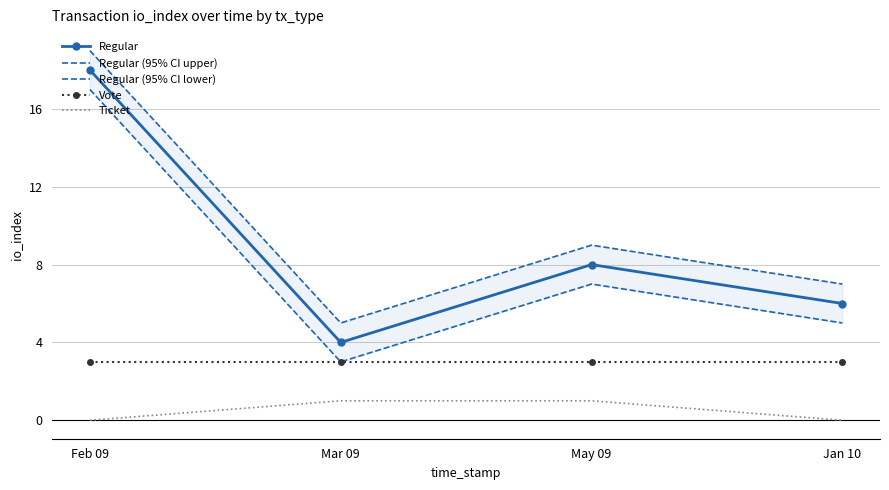

True or false: Ticket and Vote intersect in this chart.

False